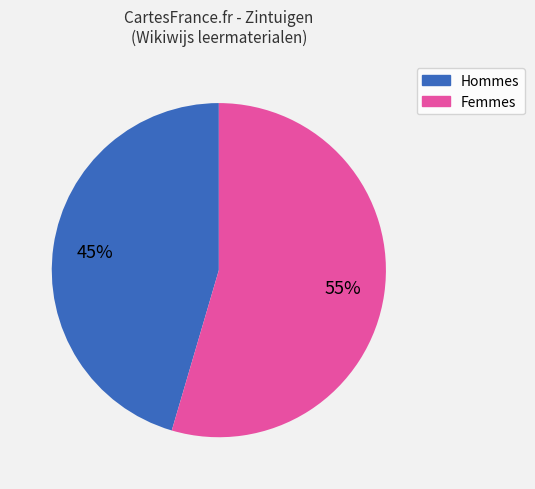

Does any single category account for the majority?

Yes